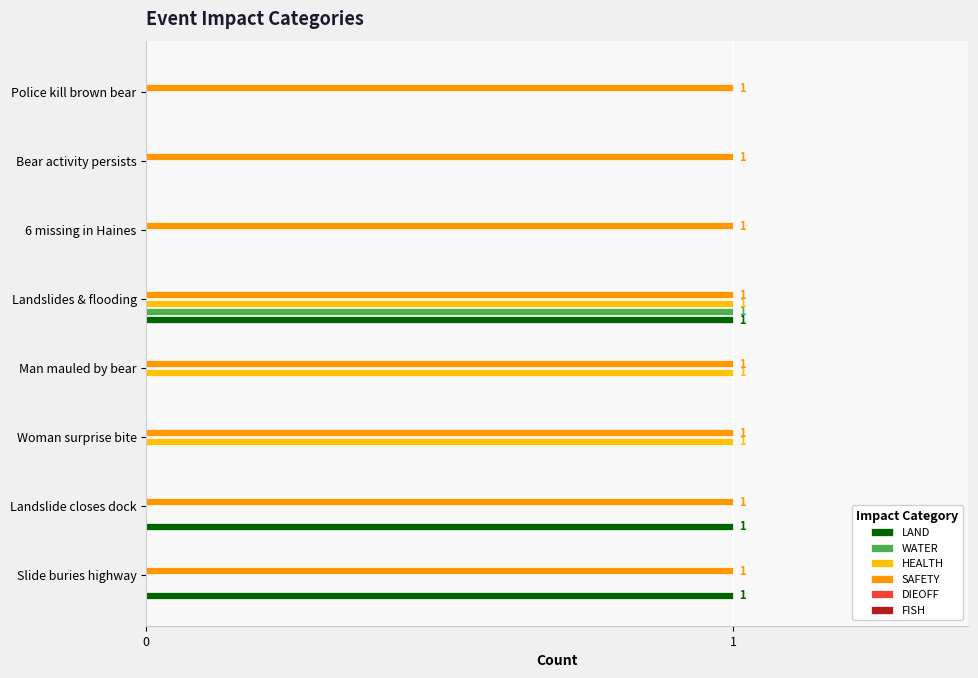

What is the sum of all SAFETY values?

8